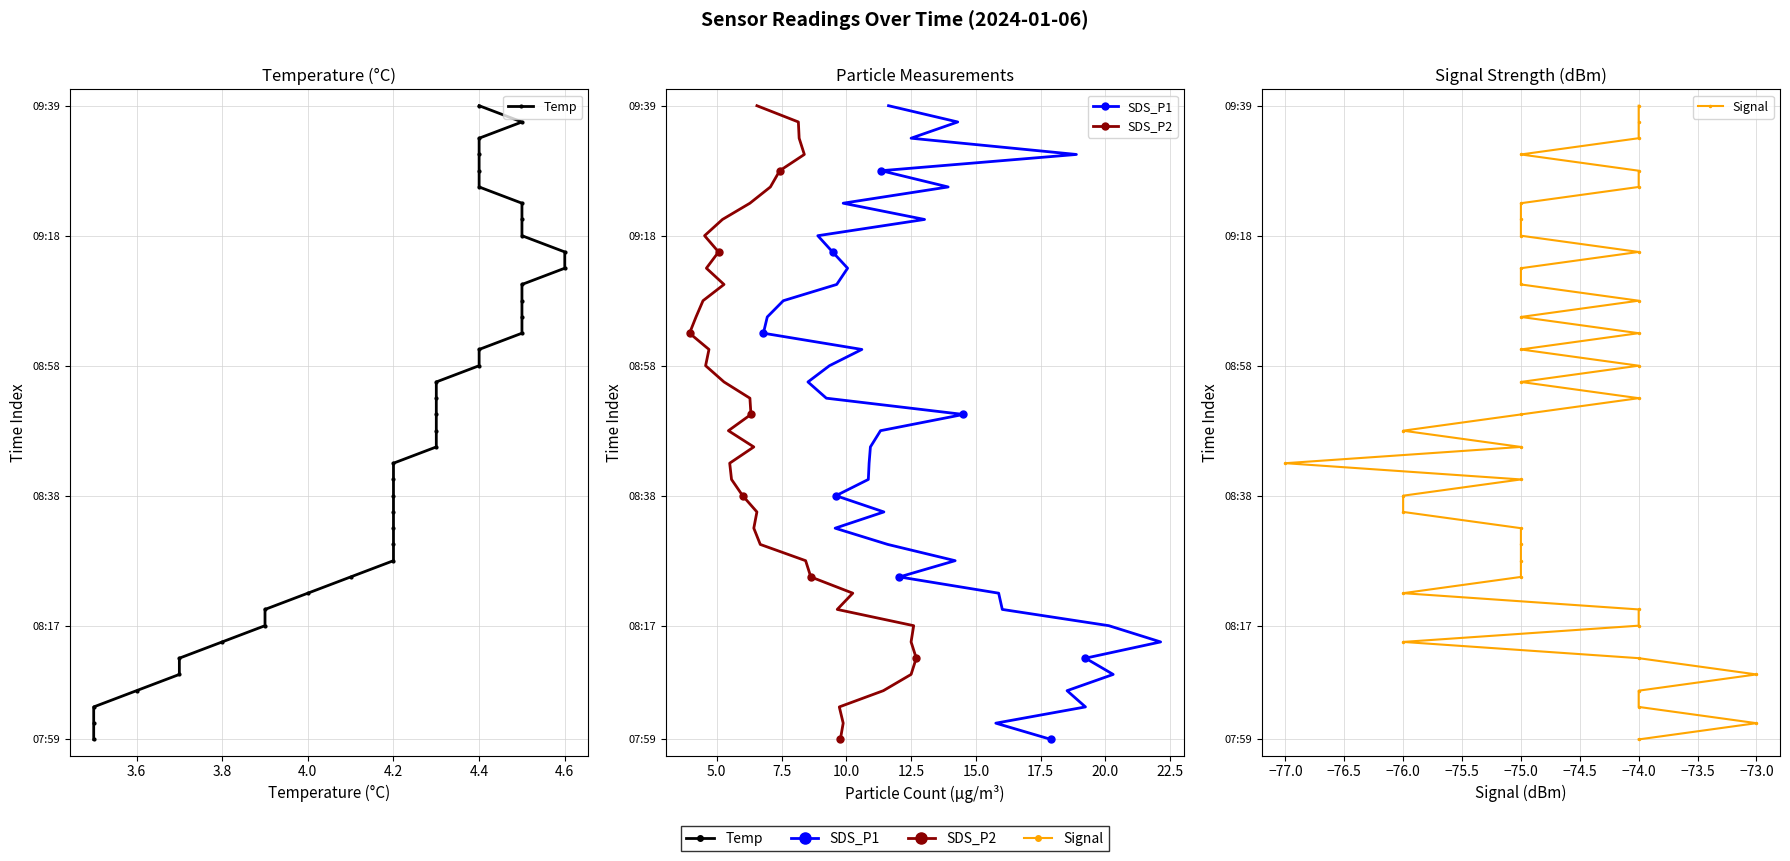

How many data points in Signal are less than 20?

20